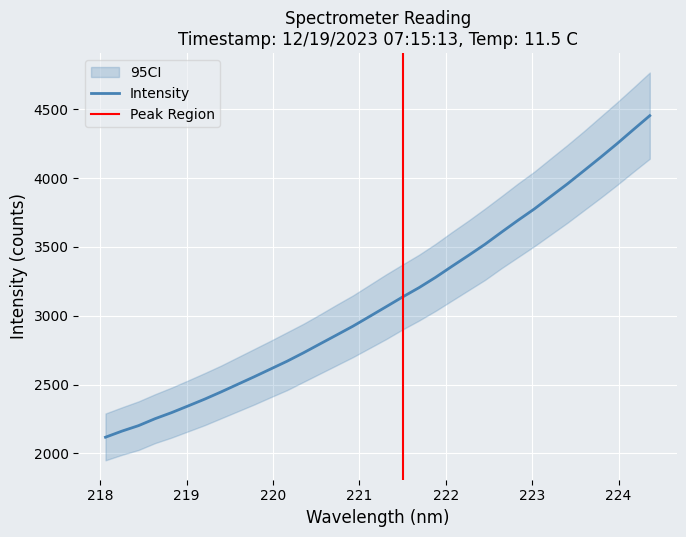

Is it true that the value at 221.6902 is 3203.9?

True